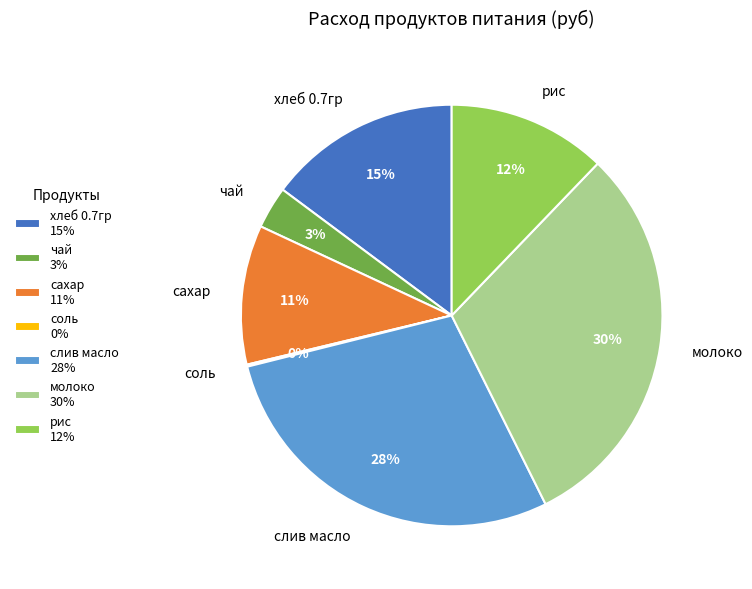

Which has a higher value, хлеб 0.7гр or слив масло?

слив масло